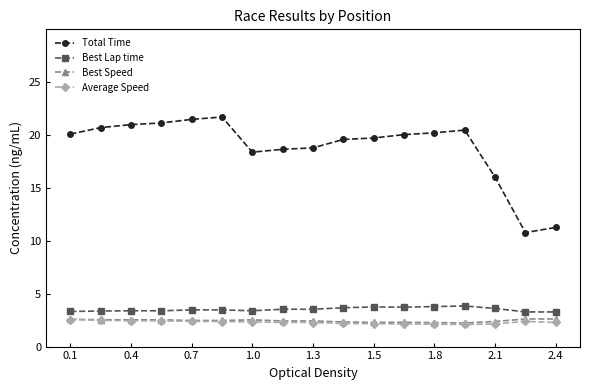

What is the value of the Total Time point at the 15th from the left?

16.0